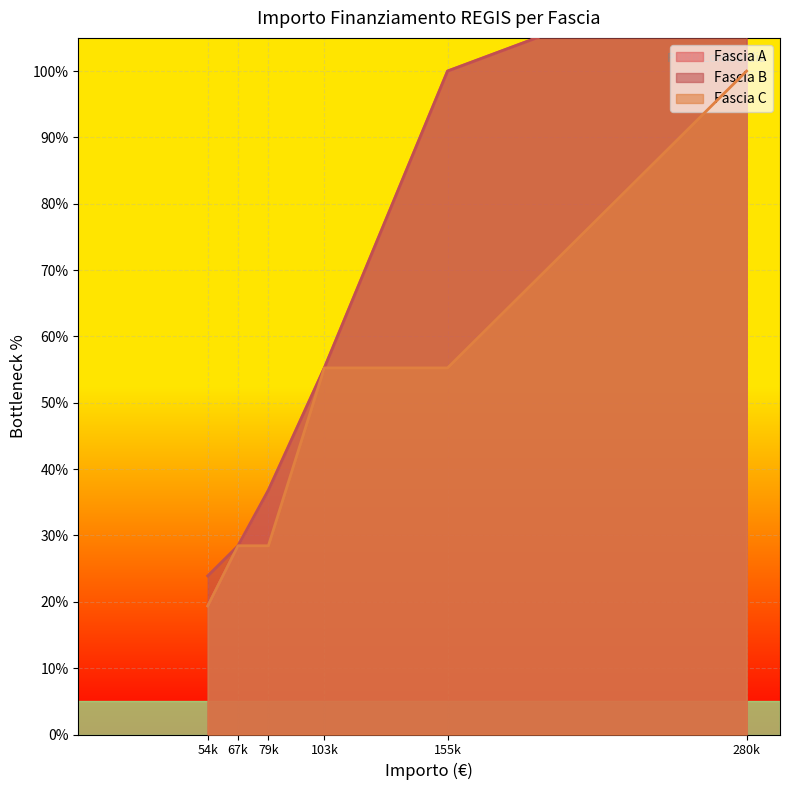

The Fascia B series shows 23.9 at 54412. True or false?

True